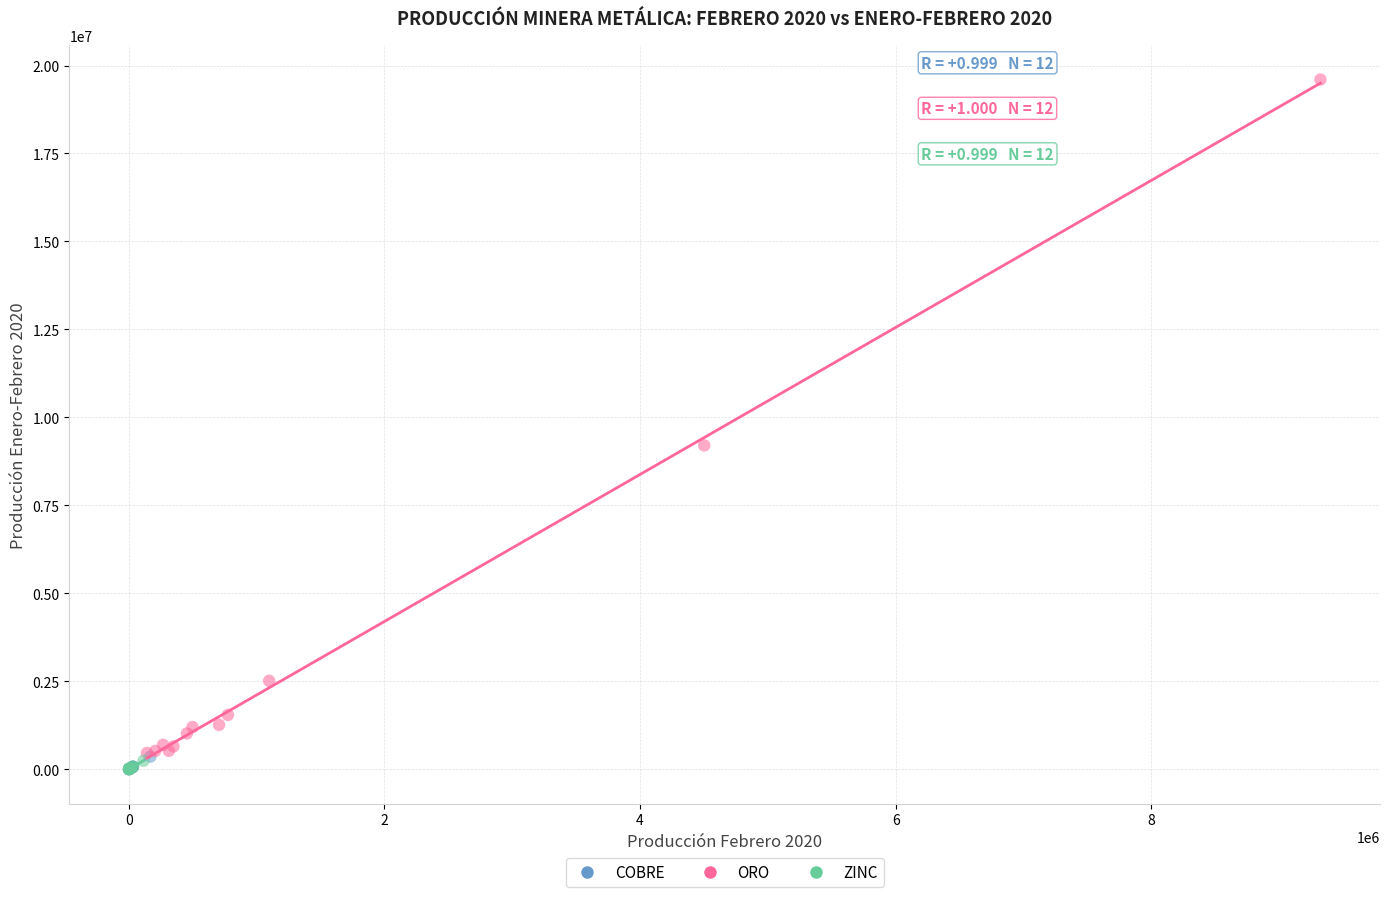

Which series has the largest Y range (max minus min)?

ORO